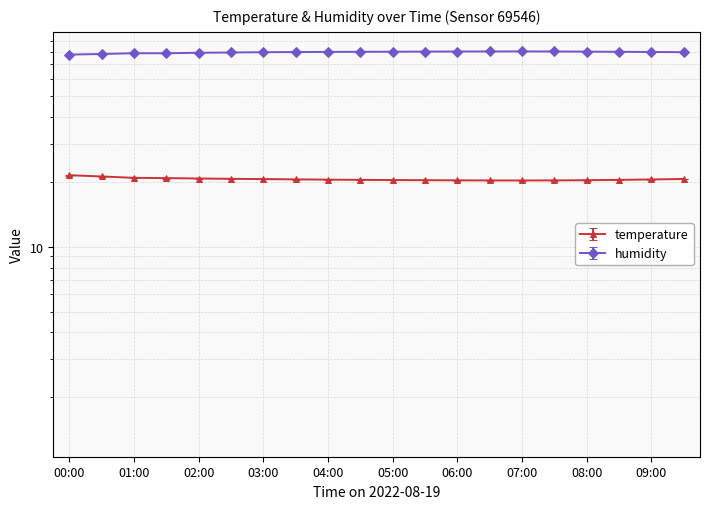

What are all the series names shown in the legend?

temperature, humidity